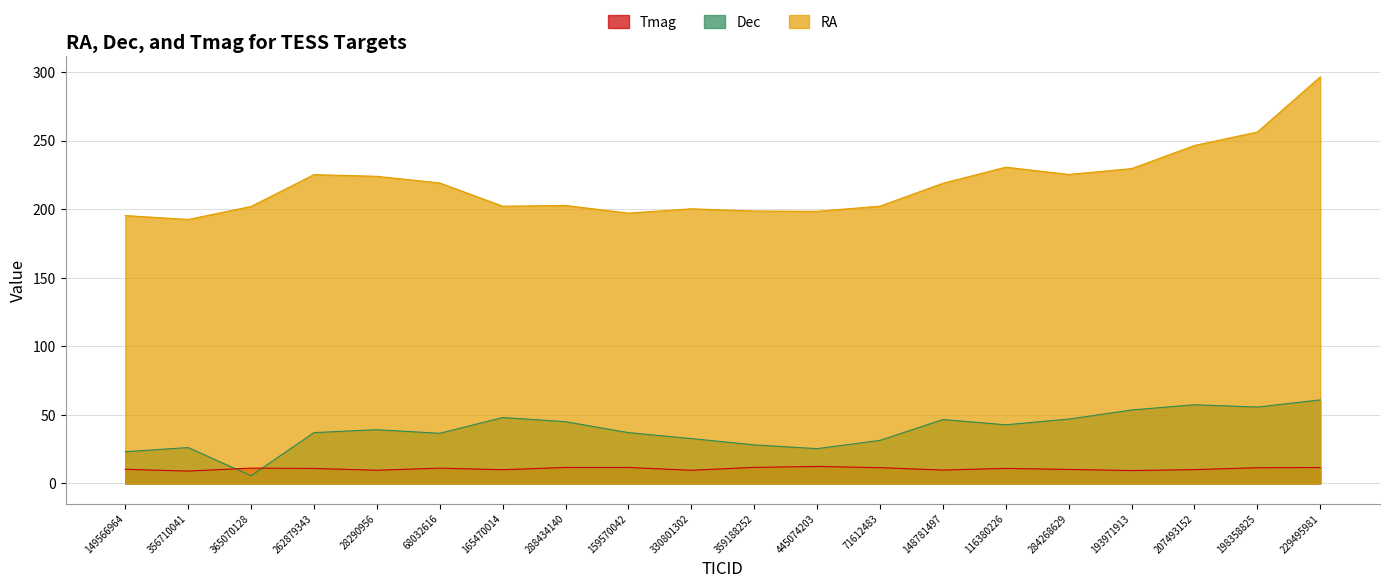

How many values in the Tmag series are below 10?

5